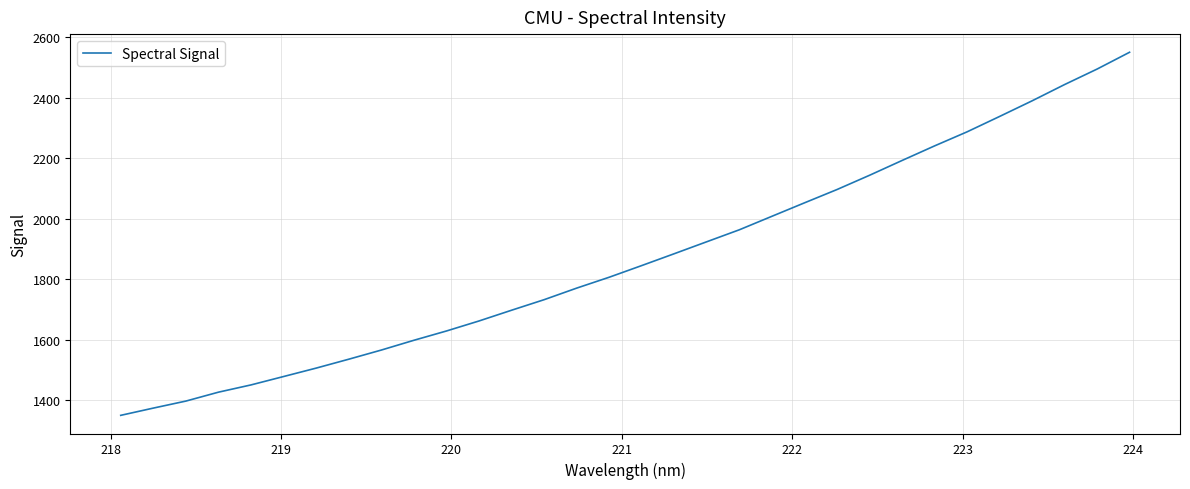

What is the greatest value displayed?

2549.9